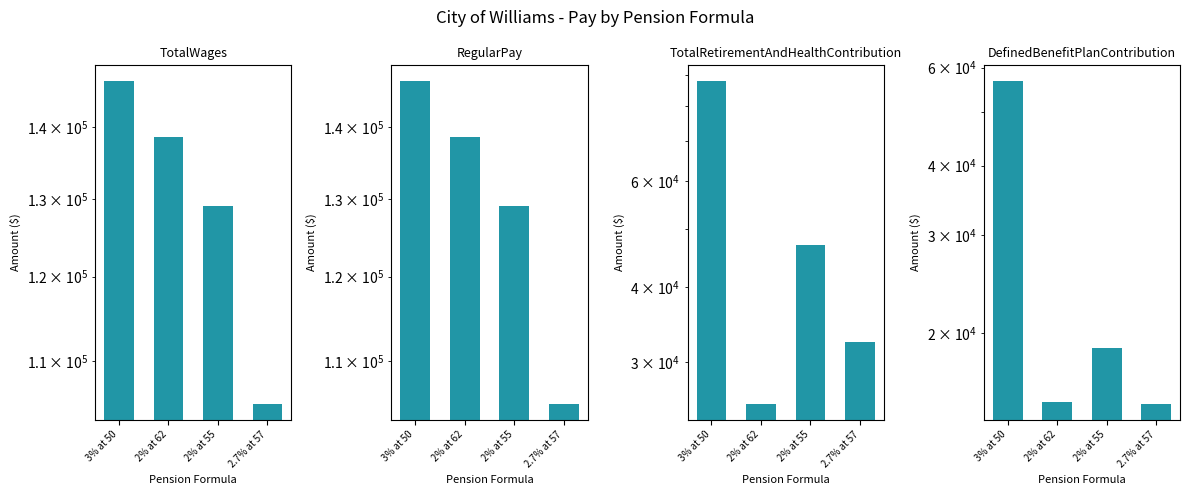

How many values in the TotalWages series are below 138581?

2